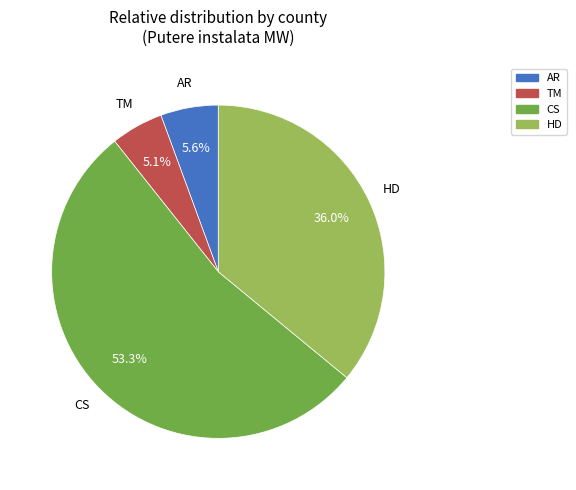

What portion of the pie excludes CS?

46.7%